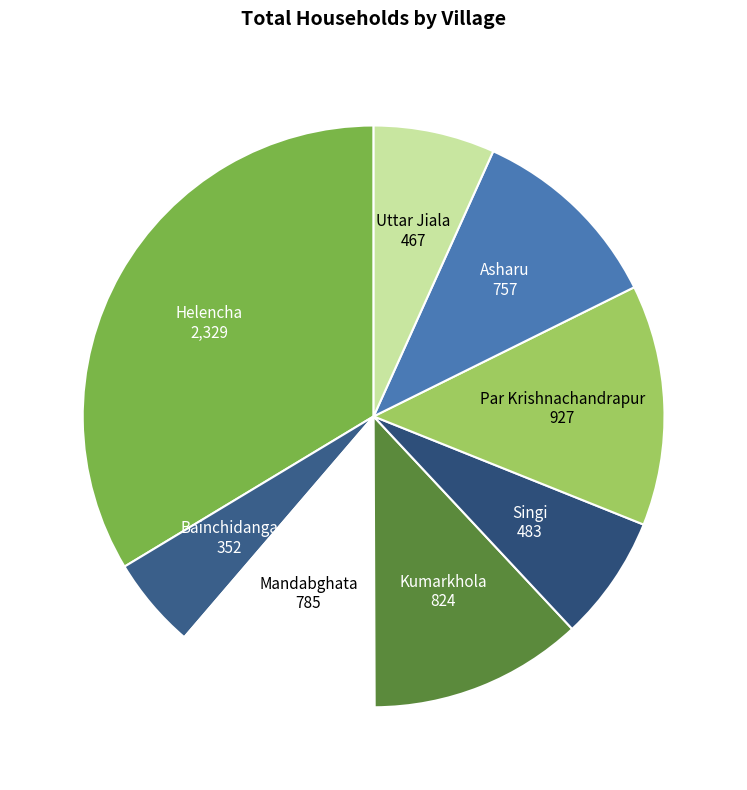

Does Singi represent more than half of the total?

No